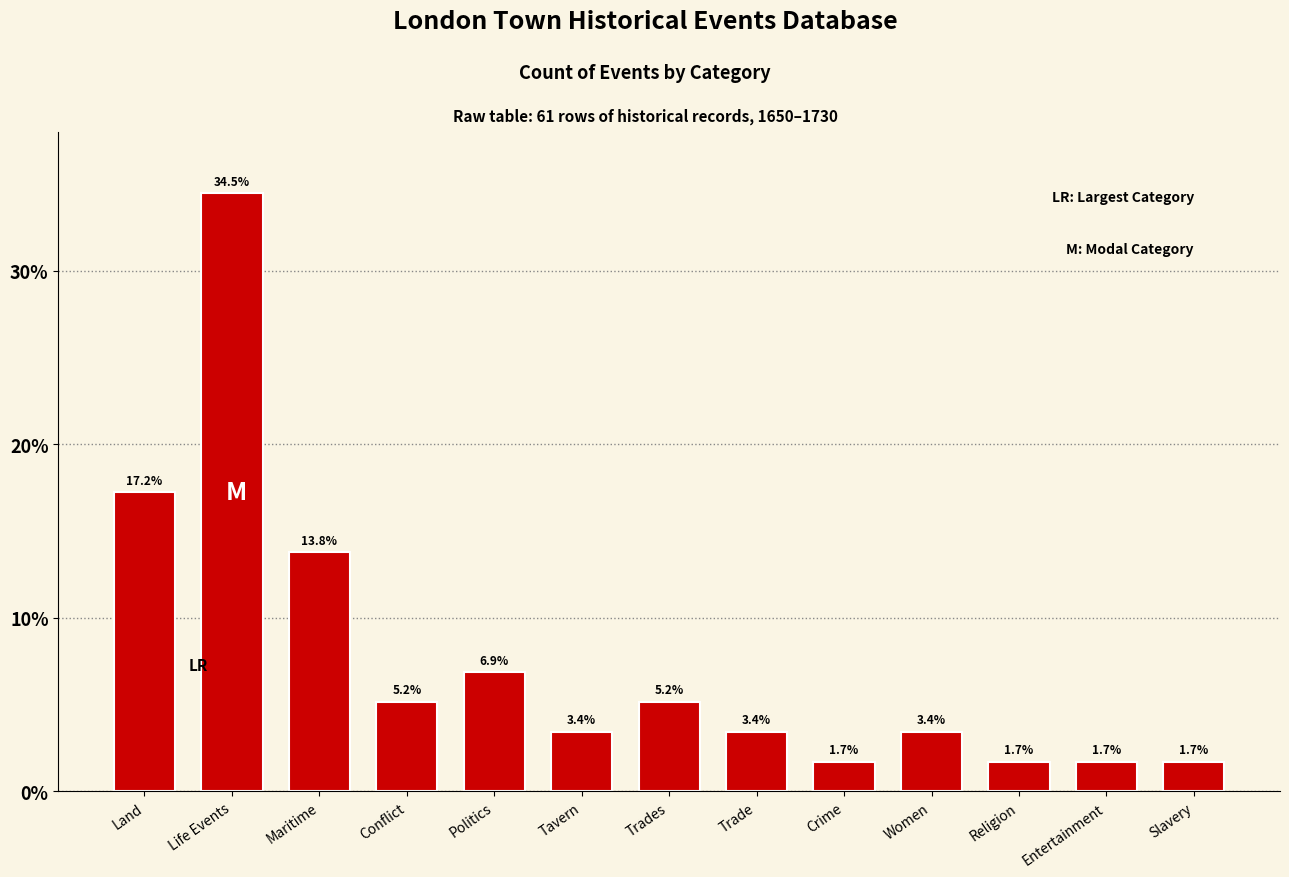

Is it true that the value at Conflict is 8.4?

False